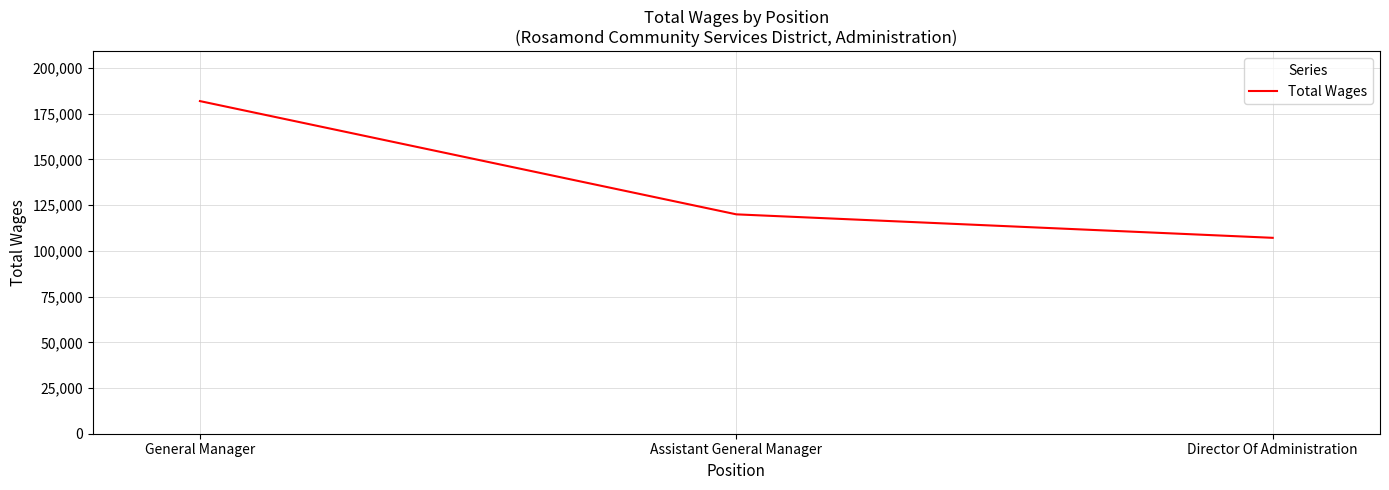

Reading left to right, extract all data points from this chart.

181931	119986	107146